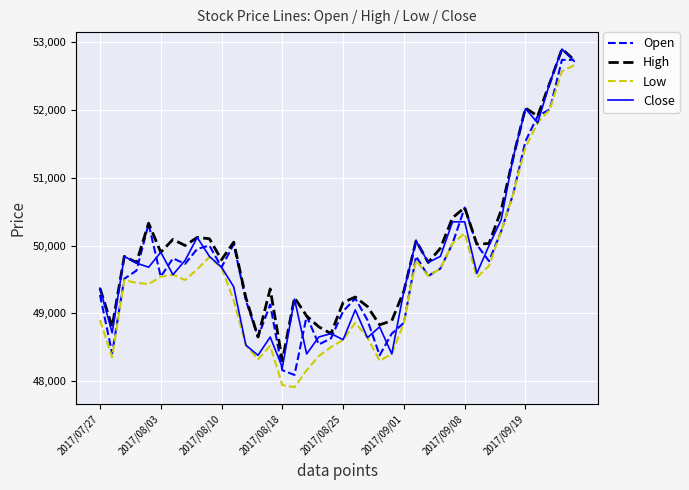

What is the minimum value for Low?

47910